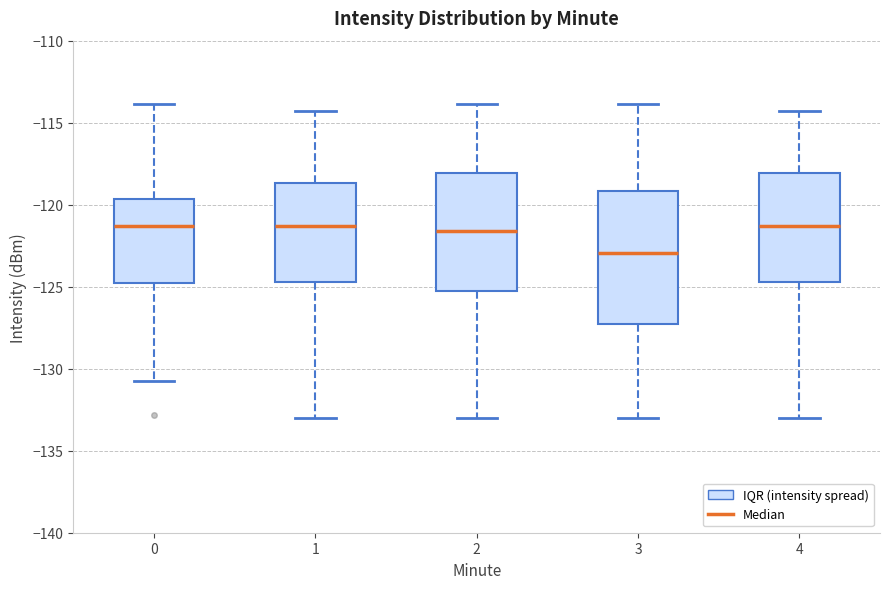

Where does the lower whisker of the box at x = 2 end on the y-axis? The values are not printed on the chart, so give them approximately, as read against the axis.

-133.0